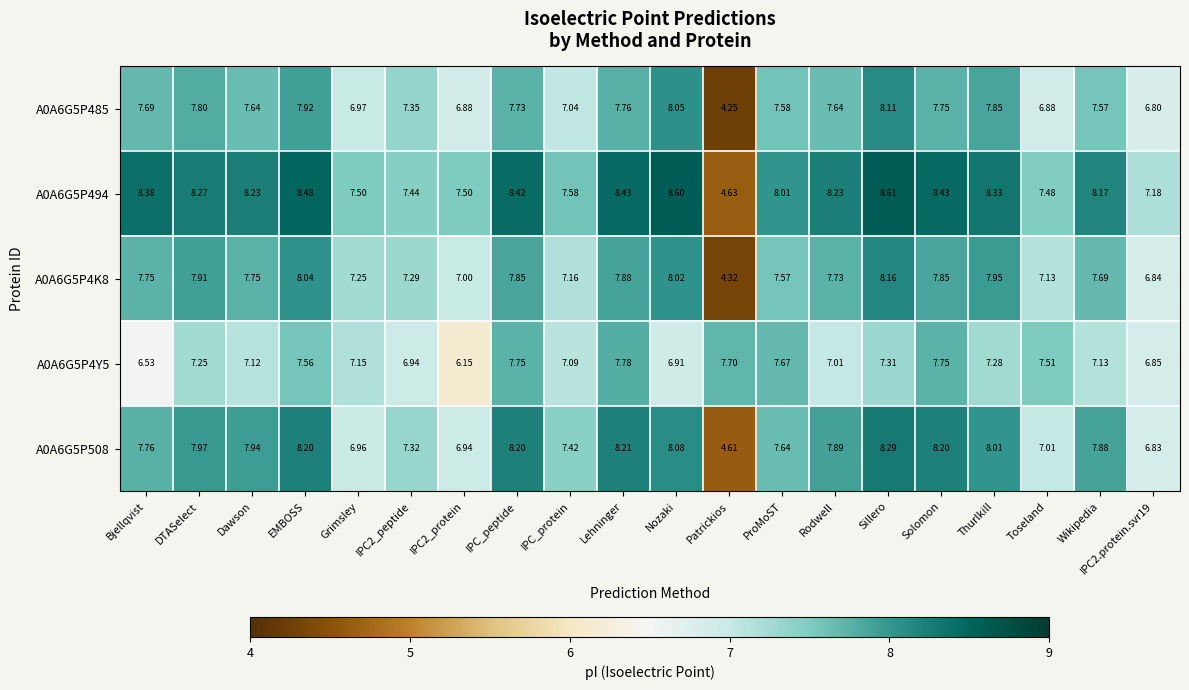

Is the value of A0A6G5P4K8 at Nozaki greater than the value of A0A6G5P4Y5 at IPC2_peptide?

Yes